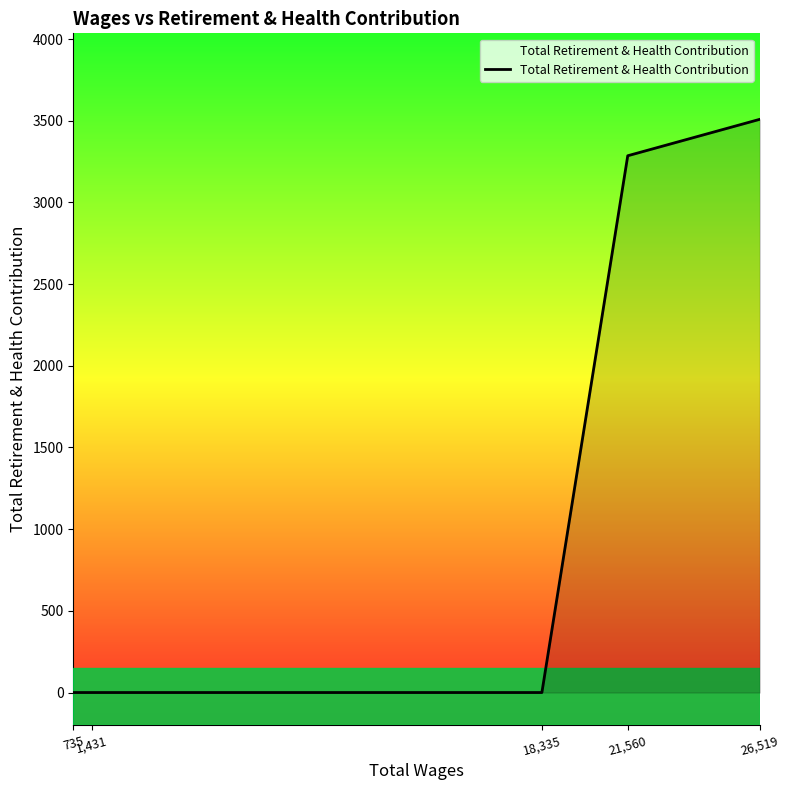

Reading right to left, transcribe all the data shown in this chart.

26,519=3509	21,560=3286	18,335=0	1,431=0	735=0